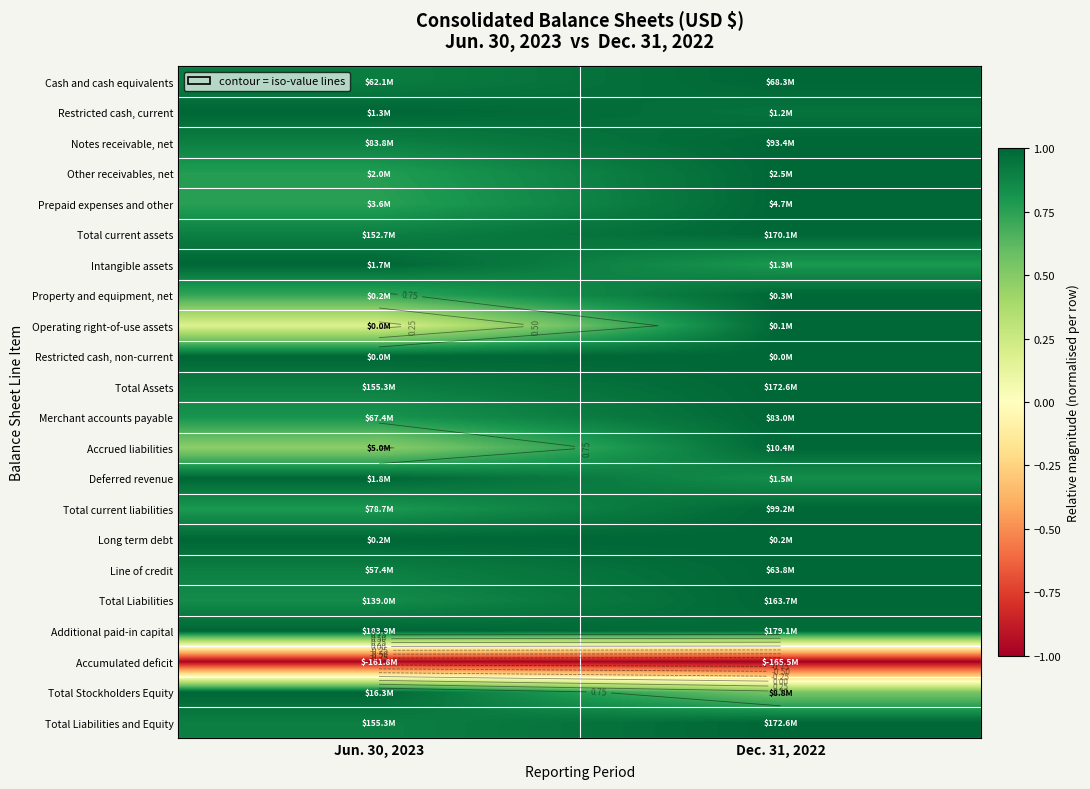

Which has a higher value, Dec. 31, 2022 or Jun. 30, 2023?

Dec. 31, 2022